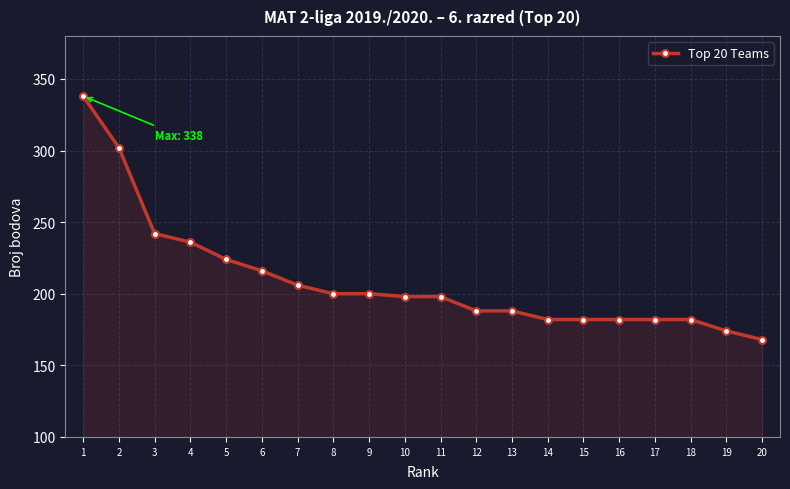

True or false: the data shows 314 at 10.

False